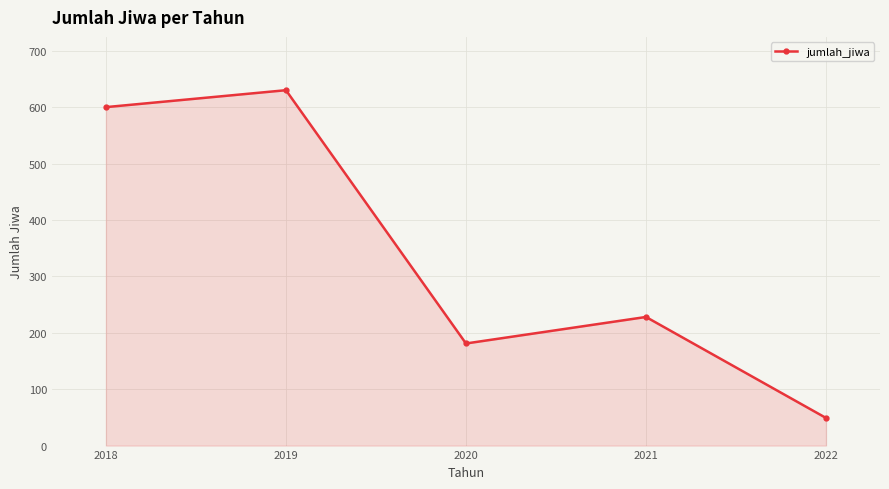

What is the change in value from 2020 to 2021?

+47